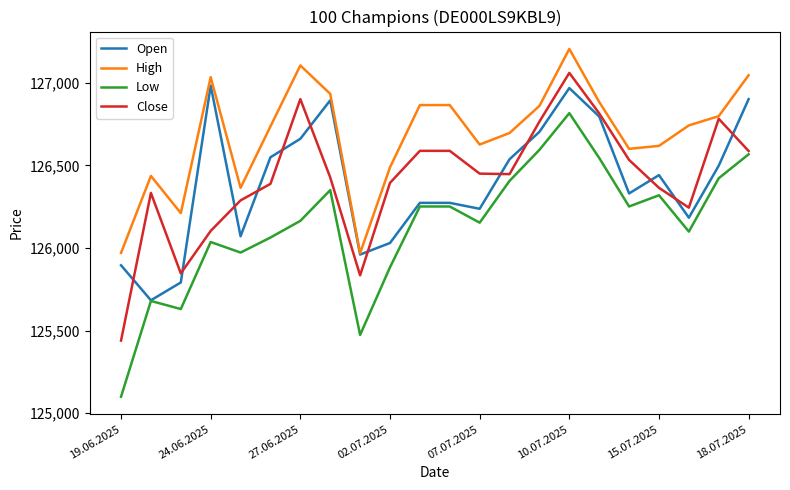

What is the lowest value of the High series?

125968